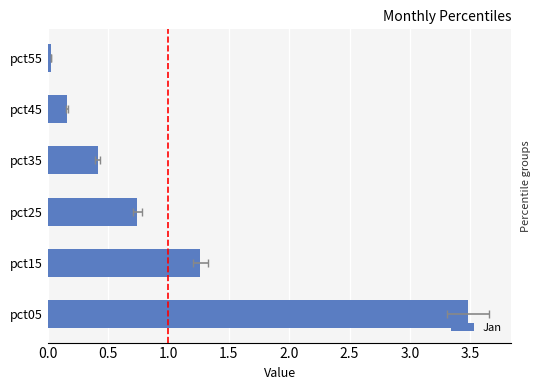

What is the difference between the maximum and second lowest values?

3.3